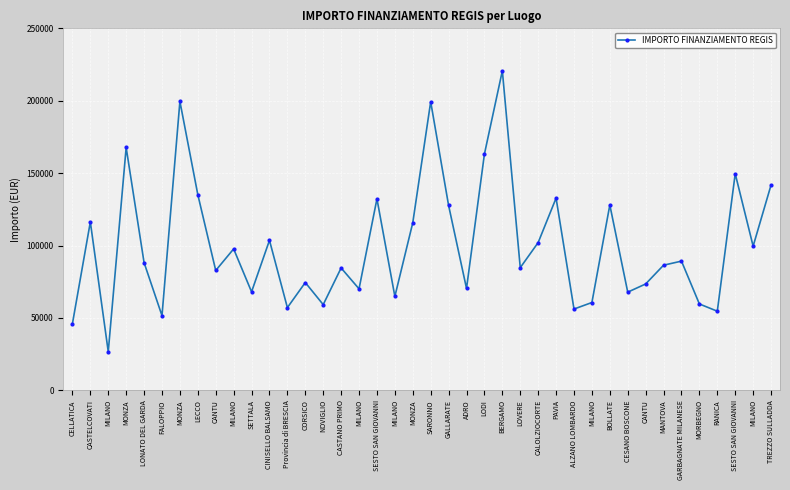

How many distinct data groups are displayed?

1